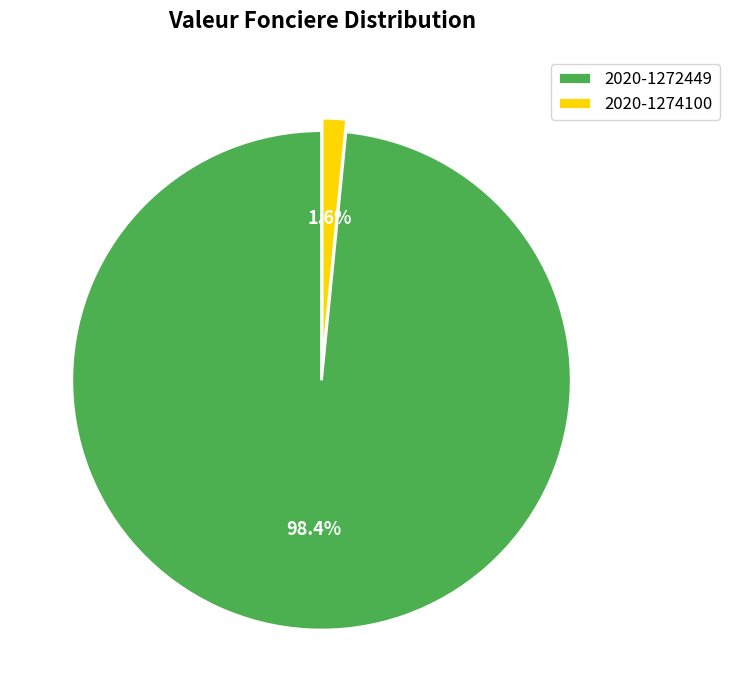

Which has a higher value, 2020-1274100 or 2020-1272449?

2020-1272449